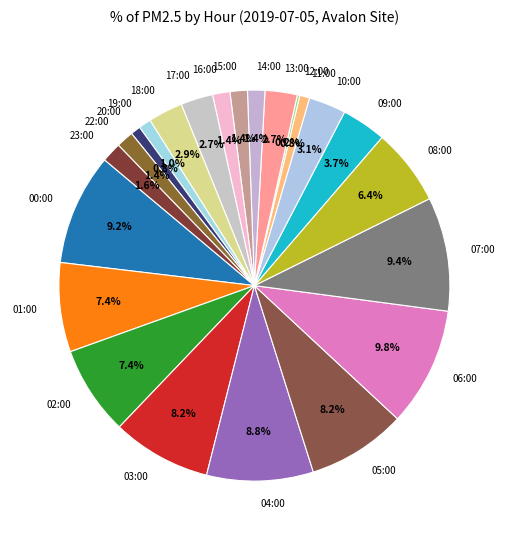

Combined, what portion of the pie is 19:00 and 08:00?

7.4%